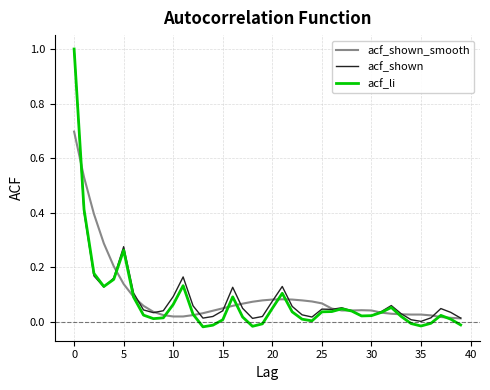

What is the maximum value for acf_shown_smooth?

0.7